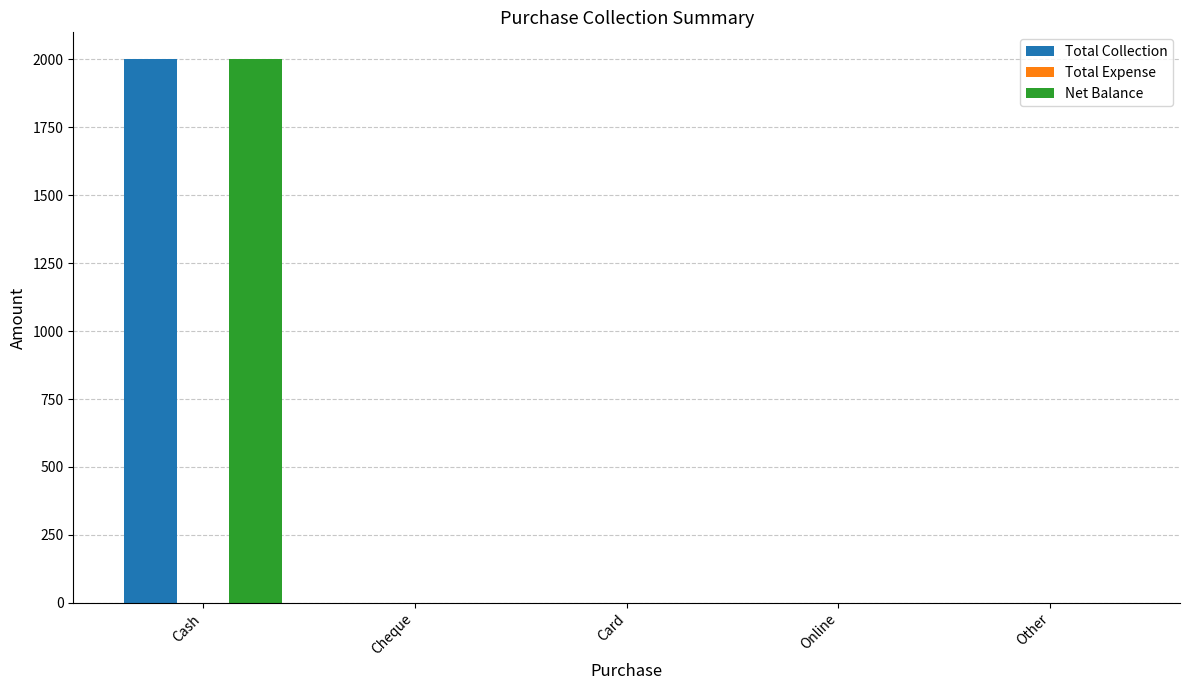

What is the approximate value of Net Balance at Cash?

2000